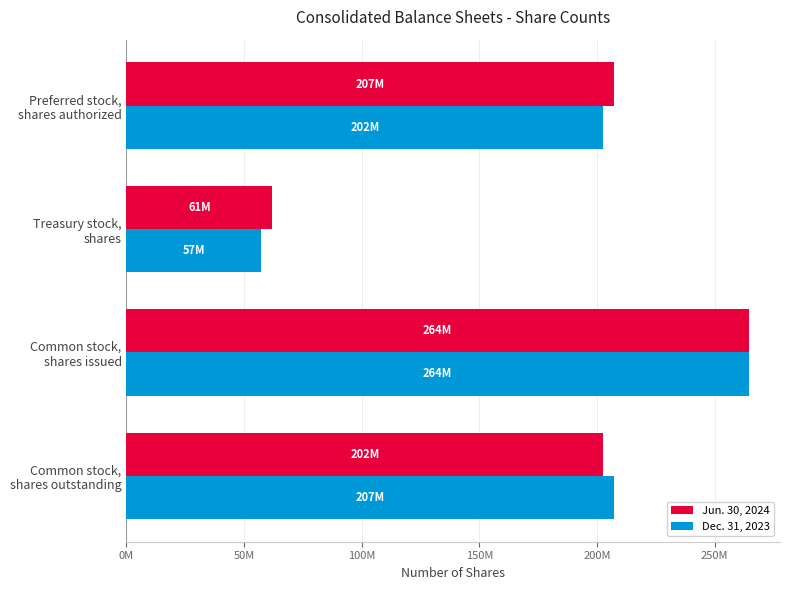

What is the average value of the Jun. 30, 2024 series?

184050000